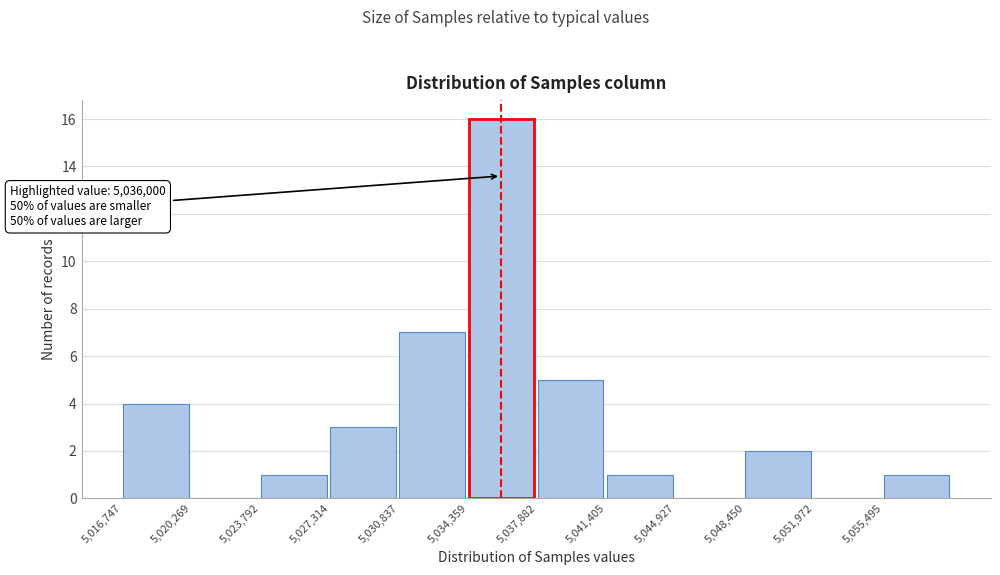

Which range on the x-axis has the tallest bar?

5034500 to 5038000